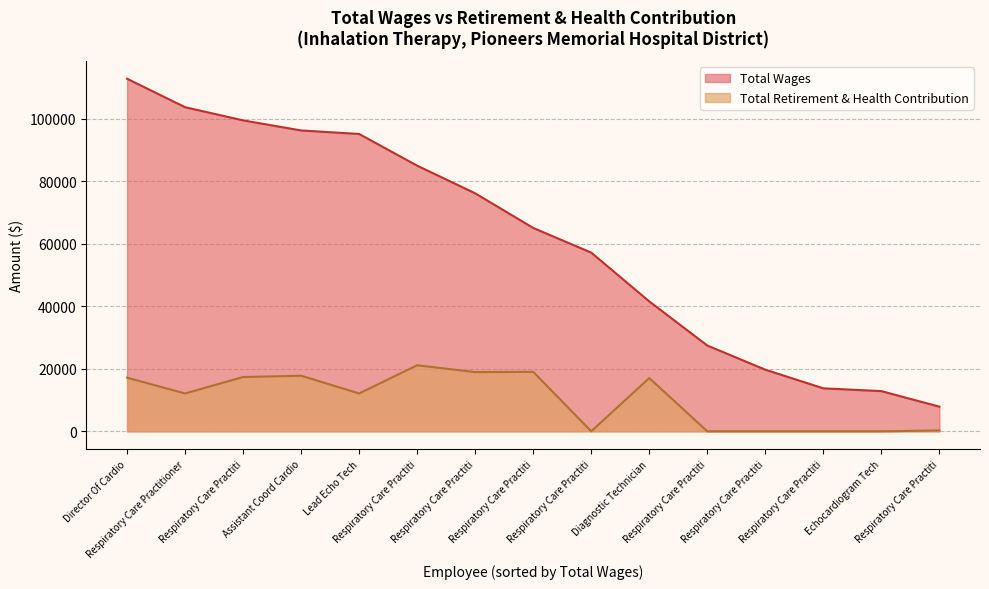

How many data points in Total Wages are less than 65108?

7